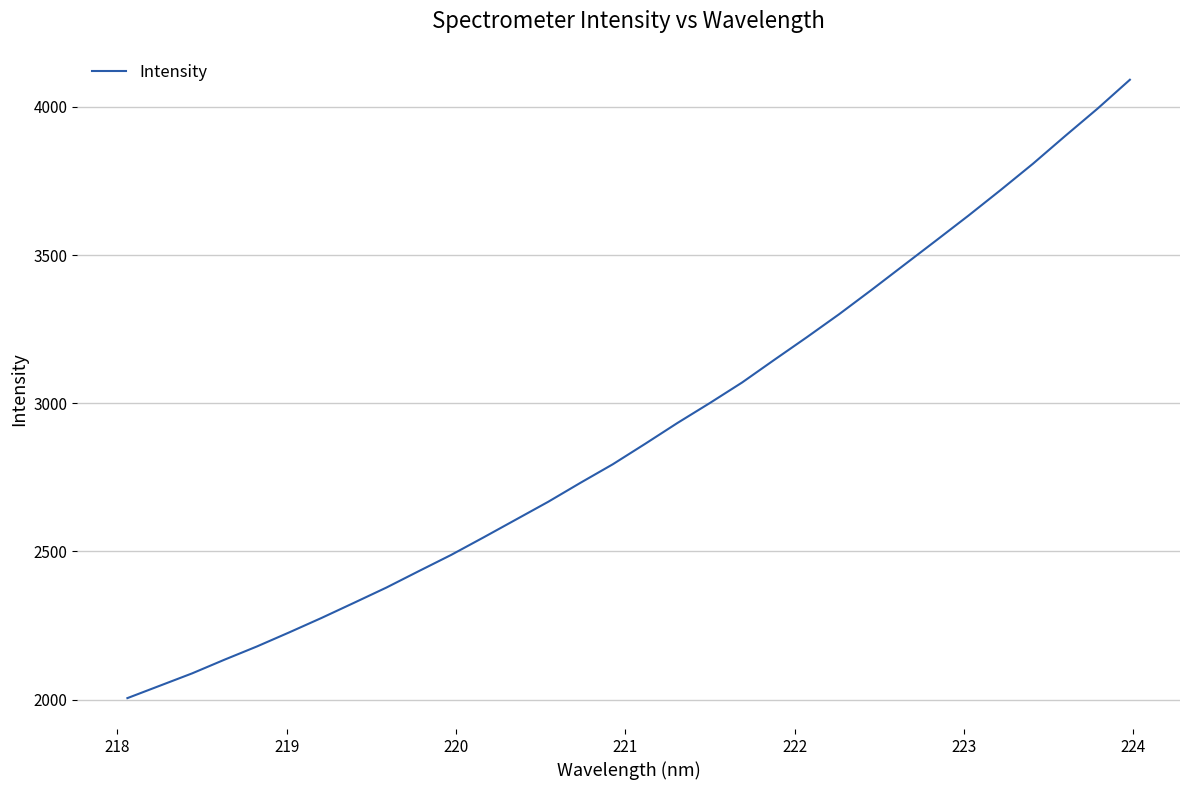

What is the maximum value shown in the chart?

4091.4